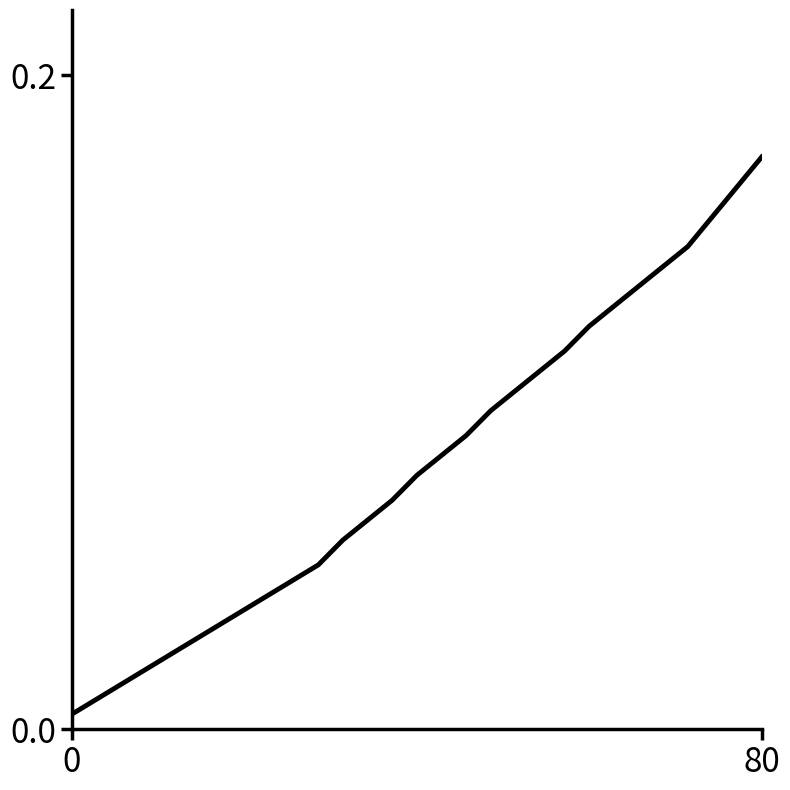

At which category does the chart reach its peak across all series?

80